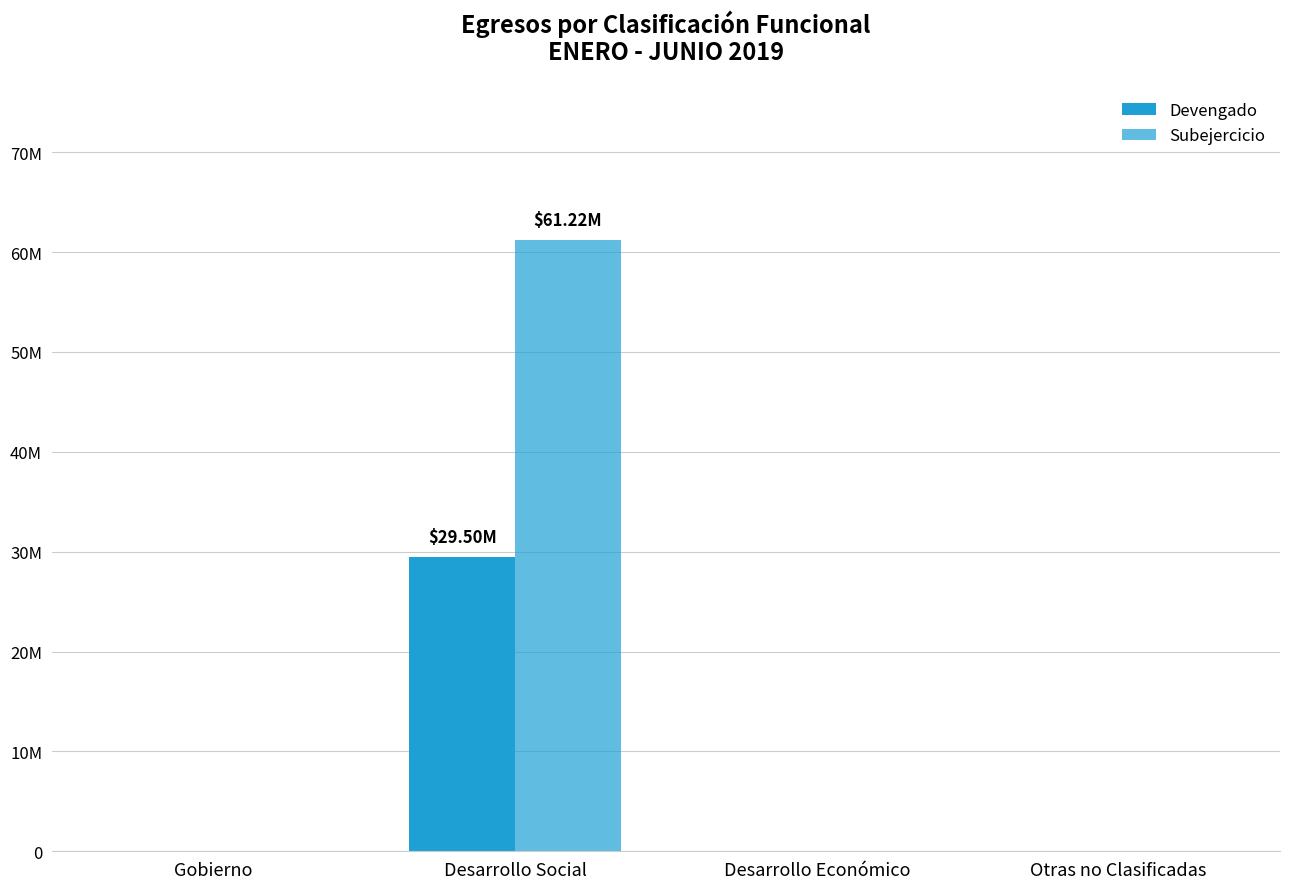

Are the bars horizontal?

No